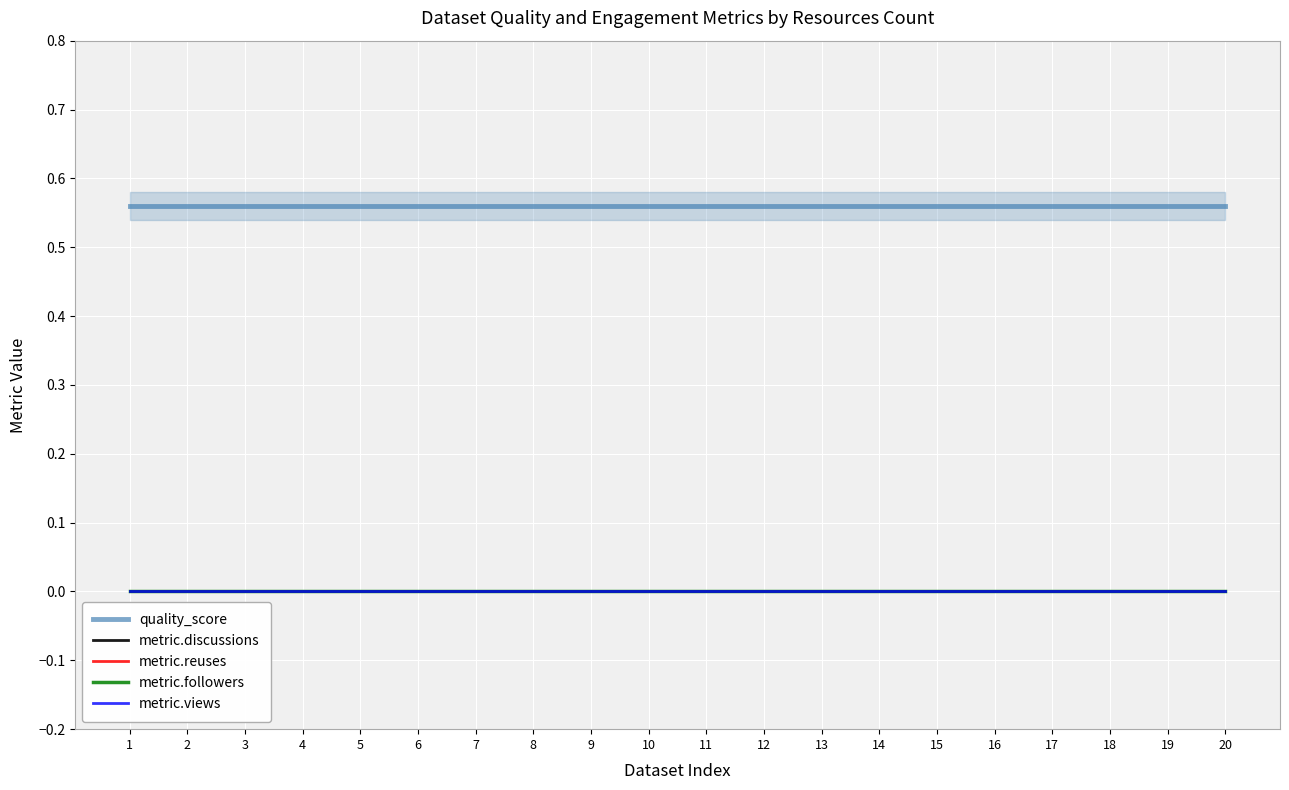

Reading left to right, what are all the values shown in this chart?

quality_score: 1=0.6	2=0.6	3=0.6	4=0.6	5=0.6	6=0.6	7=0.6	8=0.6	9=0.6	10=0.6	11=0.6	12=0.6	13=0.6	14=0.6	15=0.6	16=0.6	17=0.6	18=0.6	19=0.6	20=0.6
metric.discussions: 1=0.0	2=0.0	3=0.0	4=0.0	5=0.0	6=0.0	7=0.0	8=0.0	9=0.0	10=0.0	11=0.0	12=0.0	13=0.0	14=0.0	15=0.0	16=0.0	17=0.0	18=0.0	19=0.0	20=0.0
metric.reuses: 1=0.0	2=0.0	3=0.0	4=0.0	5=0.0	6=0.0	7=0.0	8=0.0	9=0.0	10=0.0	11=0.0	12=0.0	13=0.0	14=0.0	15=0.0	16=0.0	17=0.0	18=0.0	19=0.0	20=0.0
metric.followers: 1=0.0	2=0.0	3=0.0	4=0.0	5=0.0	6=0.0	7=0.0	8=0.0	9=0.0	10=0.0	11=0.0	12=0.0	13=0.0	14=0.0	15=0.0	16=0.0	17=0.0	18=0.0	19=0.0	20=0.0
metric.views: 1=0.0	2=0.0	3=0.0	4=0.0	5=0.0	6=0.0	7=0.0	8=0.0	9=0.0	10=0.0	11=0.0	12=0.0	13=0.0	14=0.0	15=0.0	16=0.0	17=0.0	18=0.0	19=0.0	20=0.0